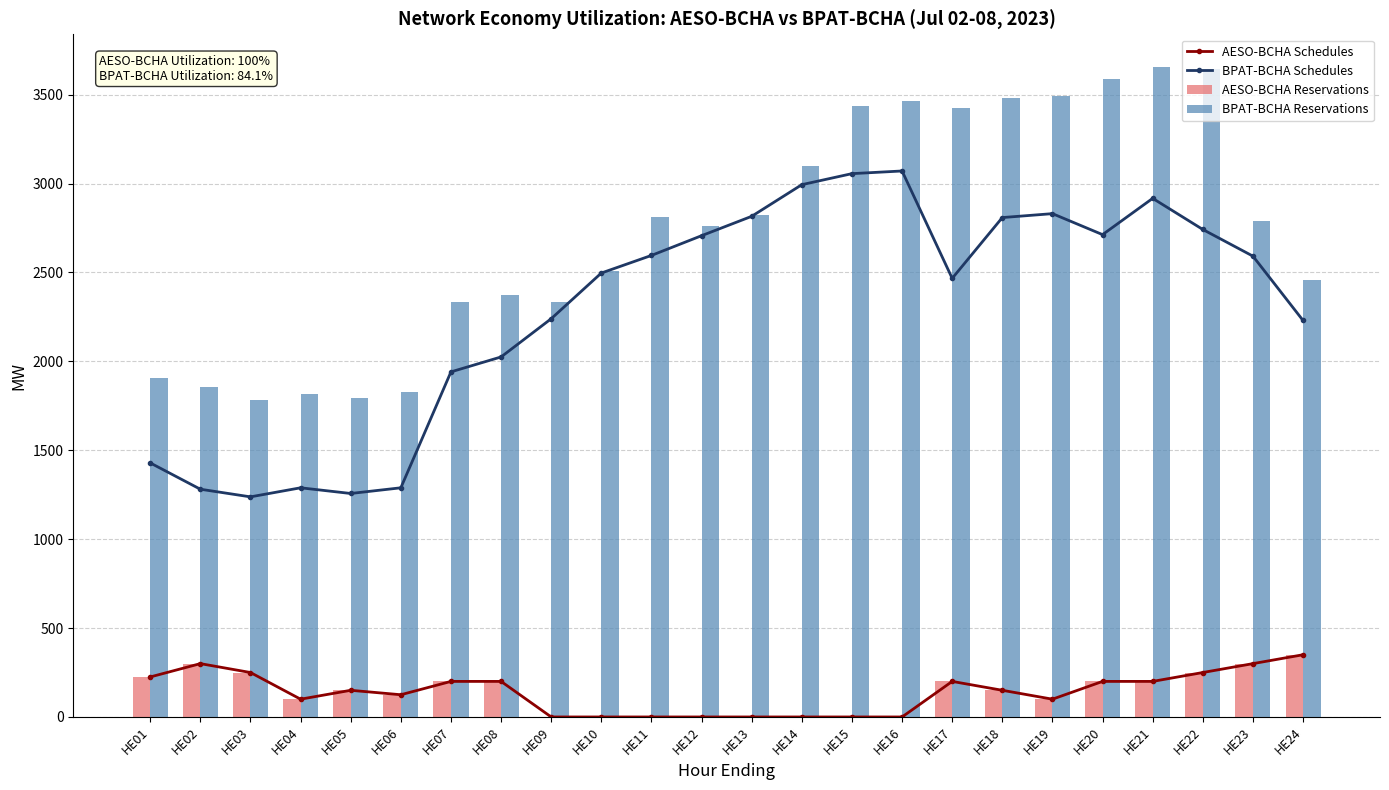

What is the value of the AESO-BCHA Reservations bar at the 18th from the left?

150